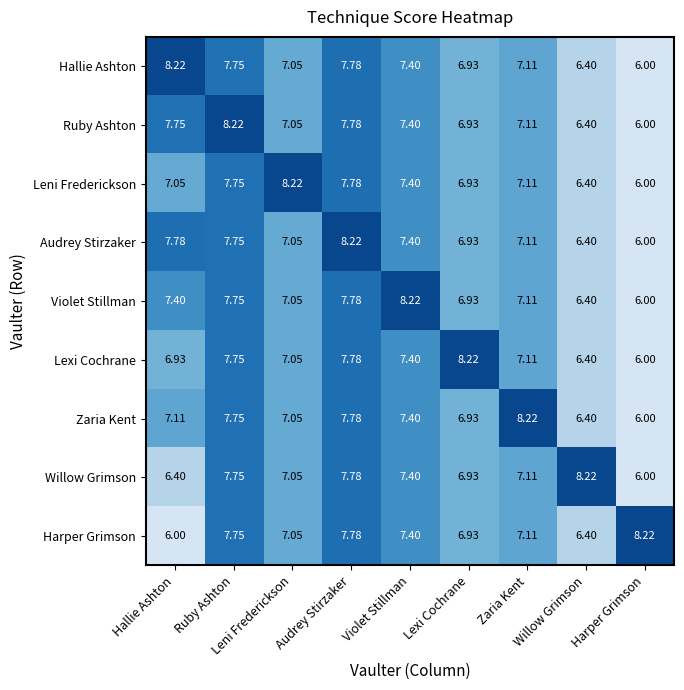

At which category is the sum across all series the highest?

Audrey Stirzaker